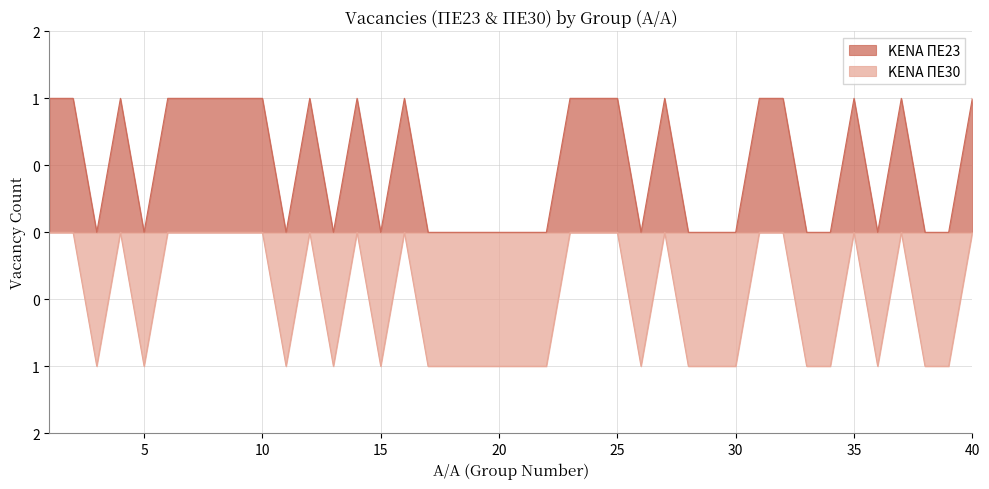

List the series in order of their overall mean, highest first.

ΚΕΝΑ ΠΕ23, ΚΕΝΑ ΠΕ30